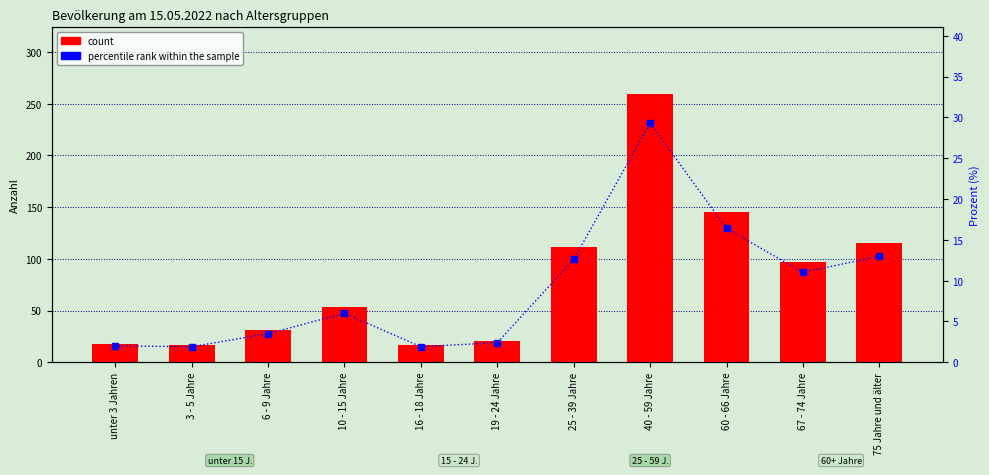

Reading left to right, list all the values displayed in this chart.

count: 18.0	17.0	31.0	53.0	17.0	21.0	111.0	259.0	145.0	97.0	115.0
percent: 2.0	1.9	3.5	6.0	1.9	2.4	12.6	29.3	16.4	11.0	13.0